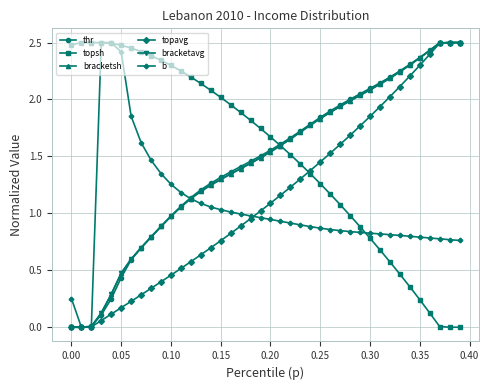

What is the greatest value displayed?

2.5